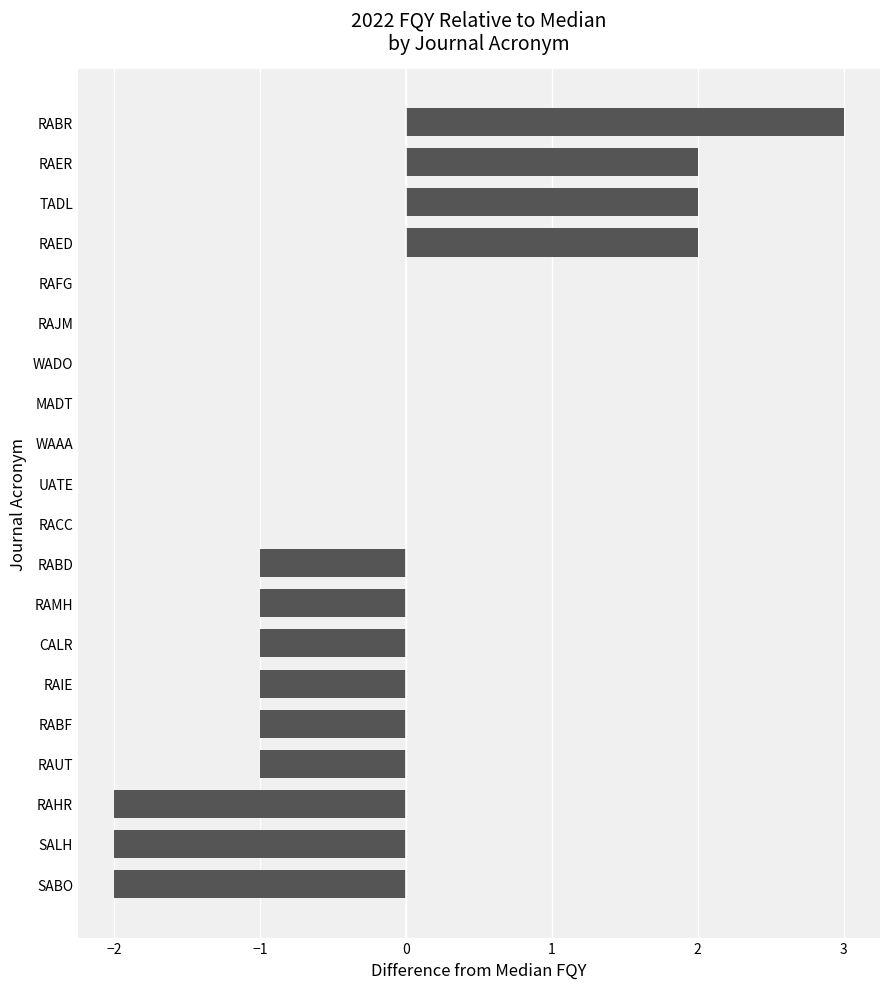

How many data points does each series have?

20